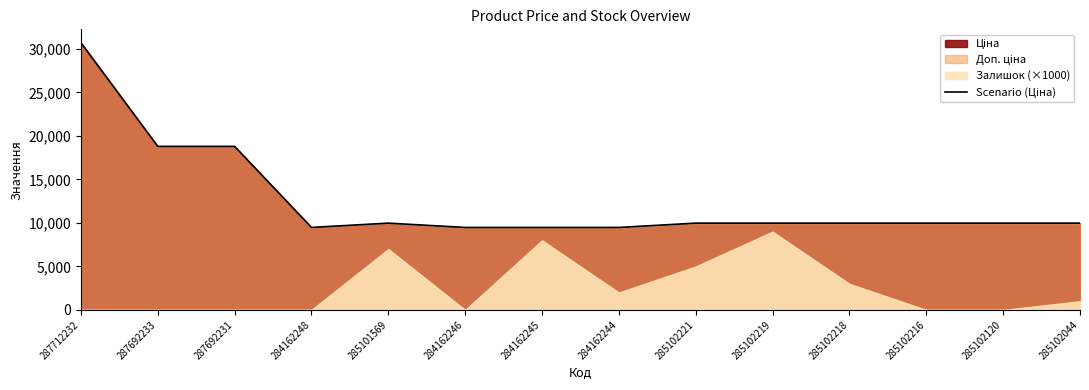

What is the label of the 12th point from the left?

285102216